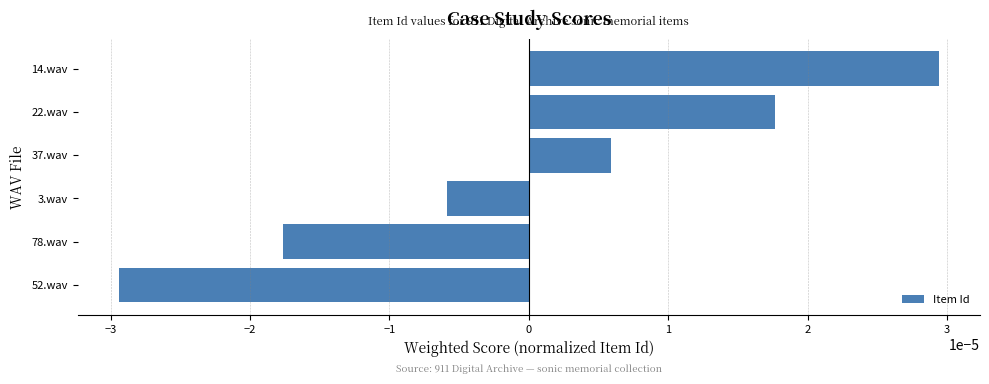

Which has a higher value, 78.wav or 3.wav?

3.wav